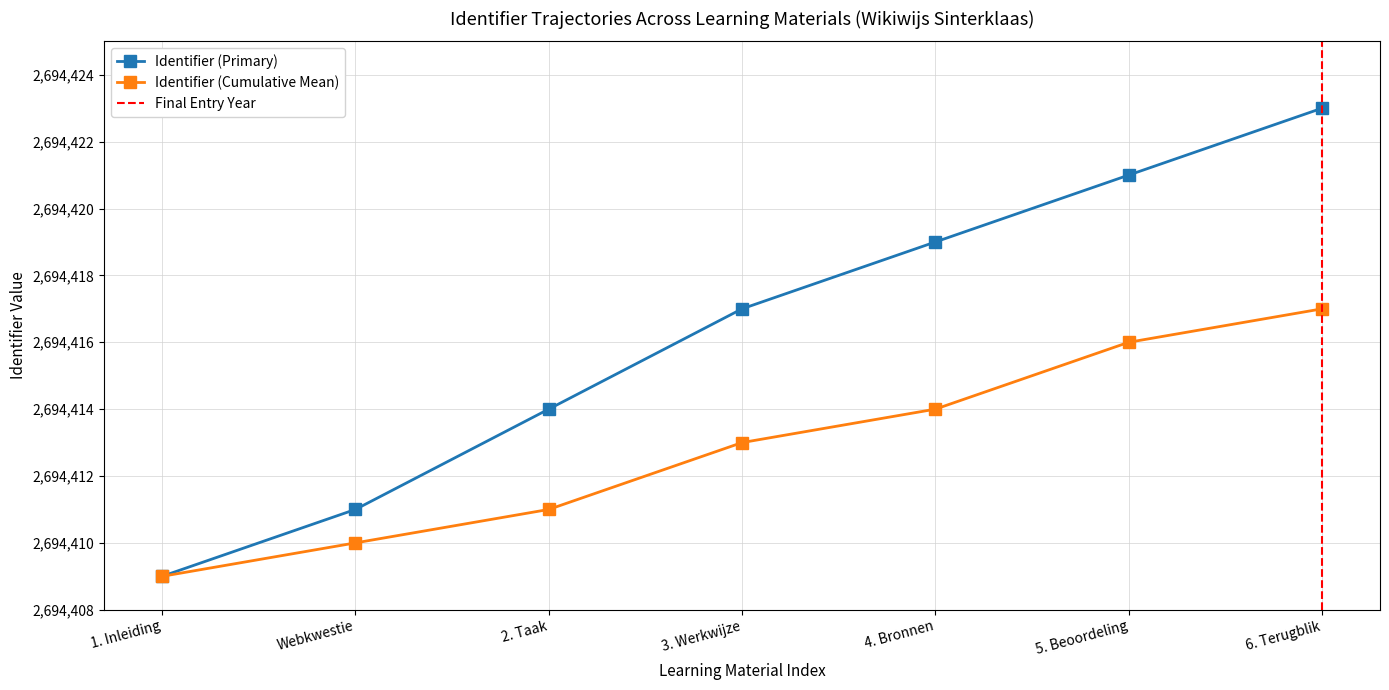

Read the Identifier (Primary) value at 2. Taak, to the nearest 10.

2694410